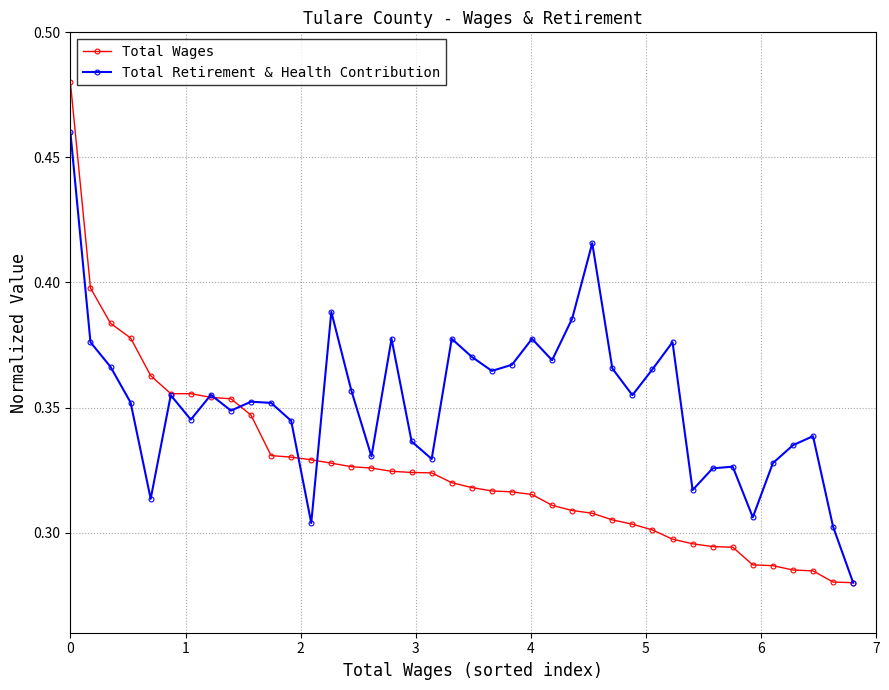

How many Total Retirement & Health Contribution values are between 0 and 1?

40